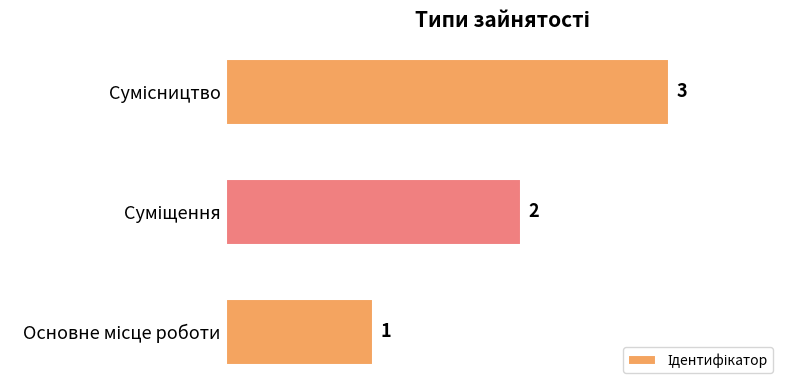

What is the maximum value shown in the chart?

3